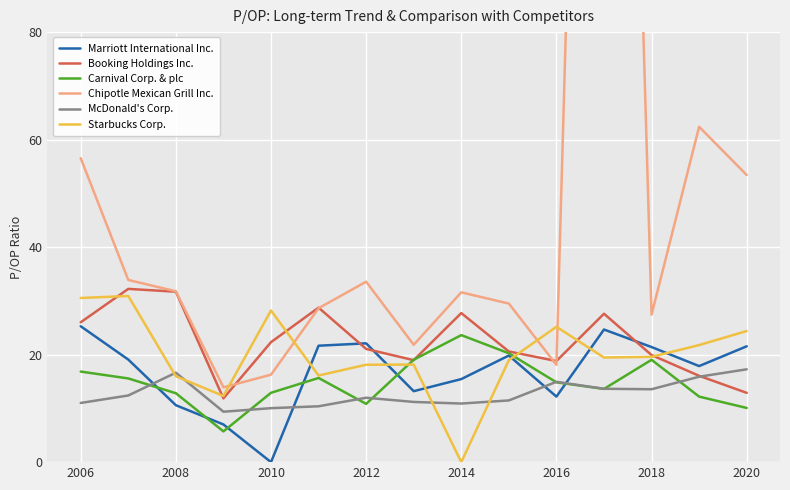

What is the minimum value for Booking Holdings Inc.?

11.9